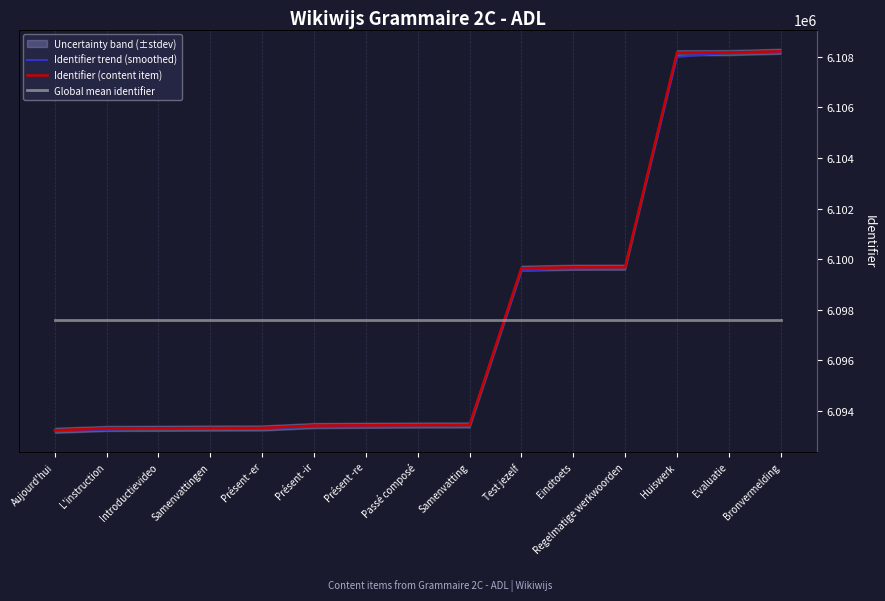

True or false: Global mean identifier and Identifier (content item) intersect in this chart.

True